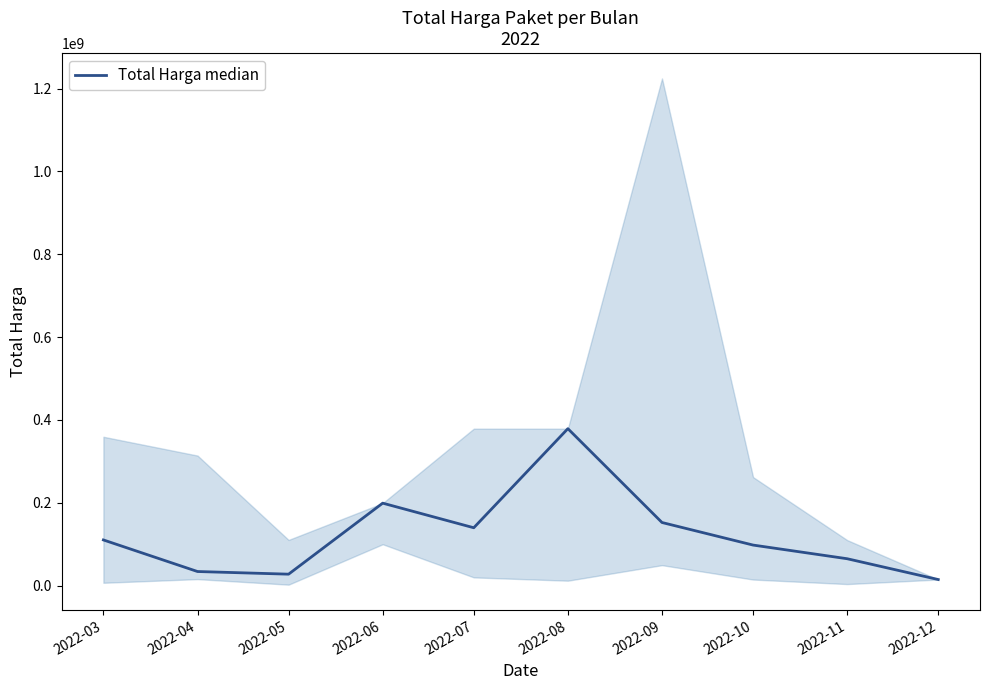

How many lines are shown in the chart?

1